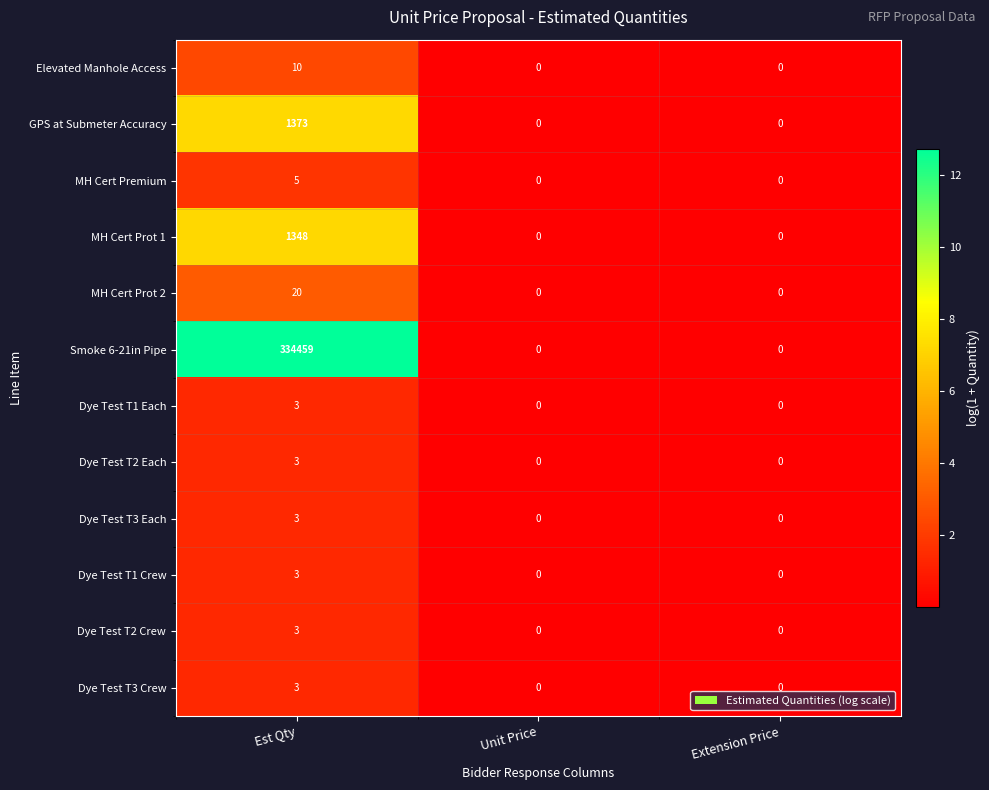

Is it true that Elevated Manhole Access equals 5 at Extension Price?

False